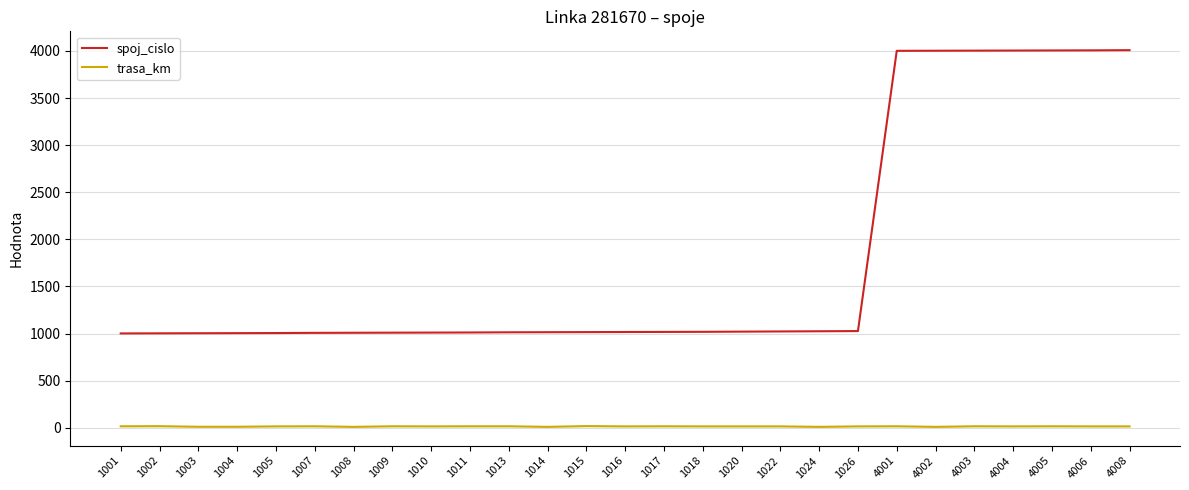

Rank the series by their average value, from lowest to highest.

trasa_km, spoj_cislo